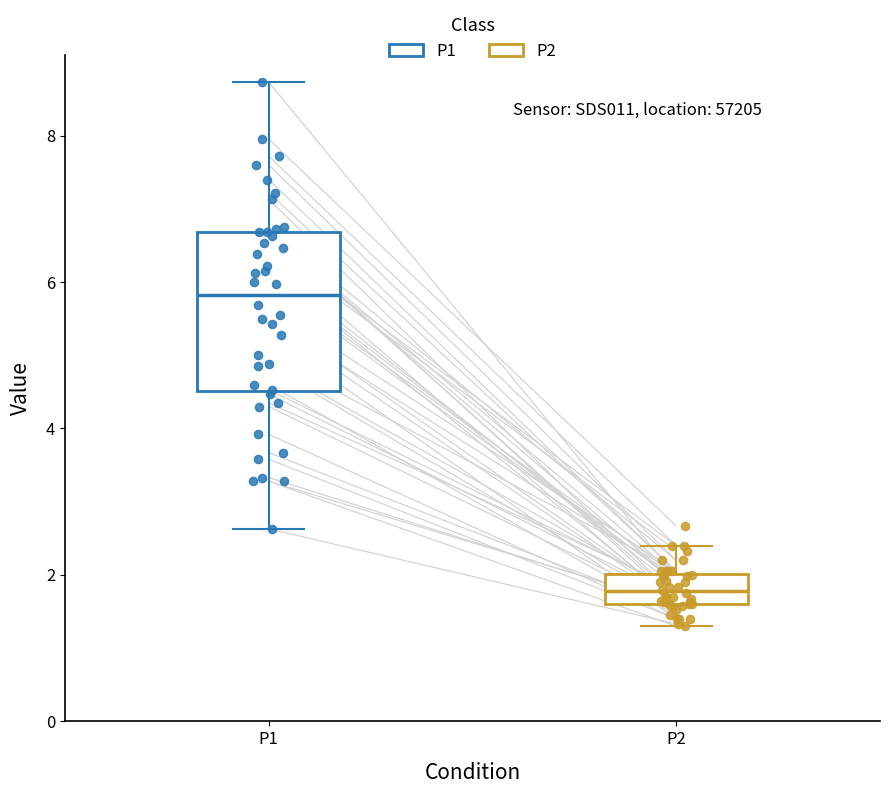

Which box is the tallest, from its lower edge to its upper edge?

P1